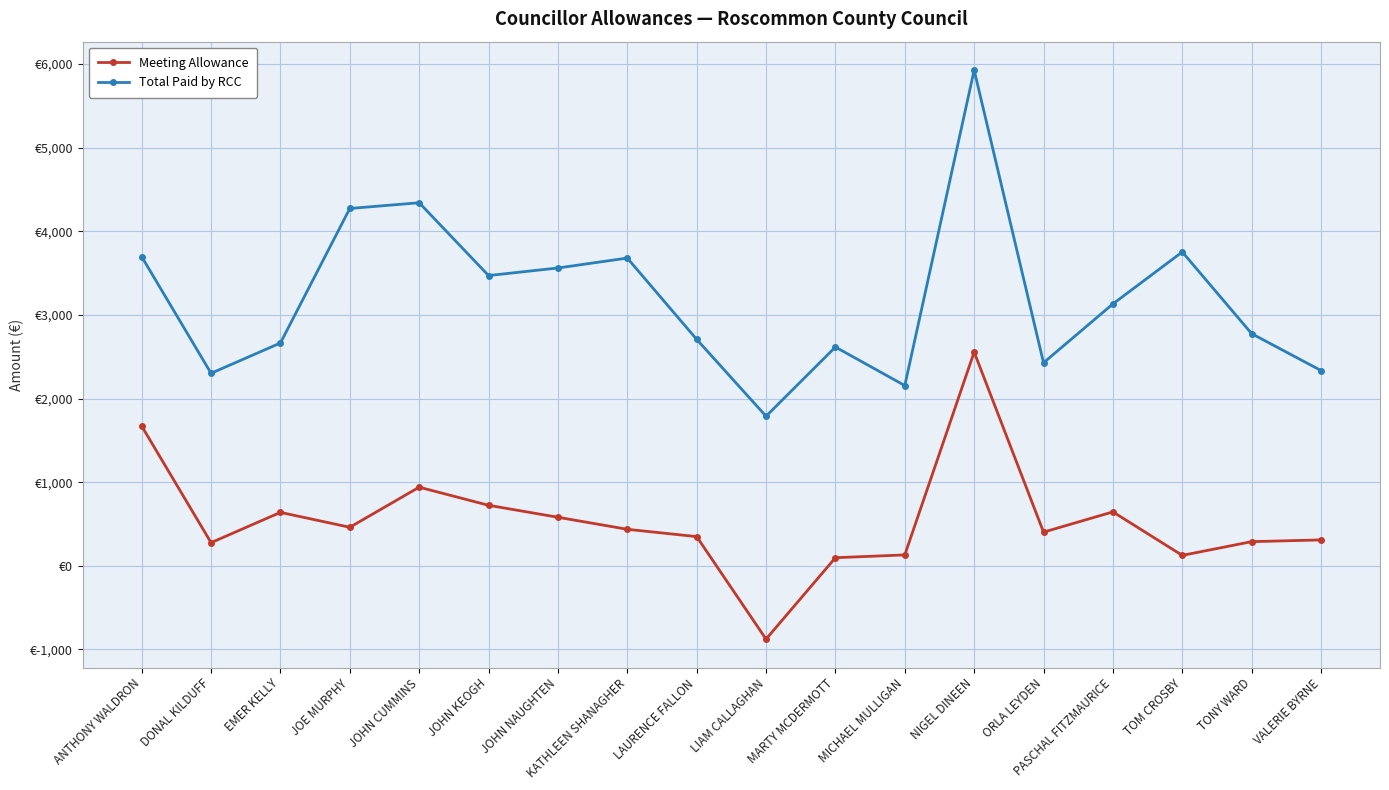

What is the difference between the highest and lowest values at TOM CROSBY?

3627.5